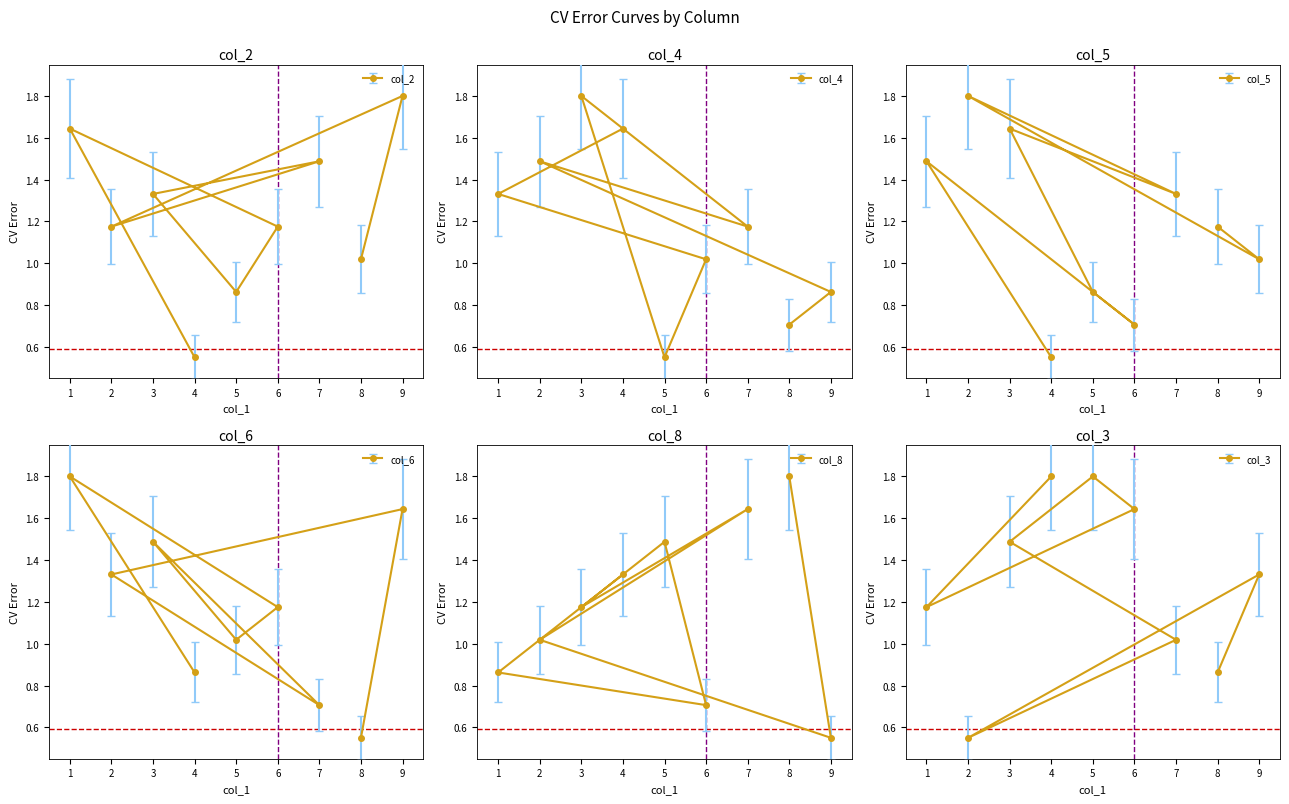

What is the value of the col_2 point at the 6th from the left?

1.5